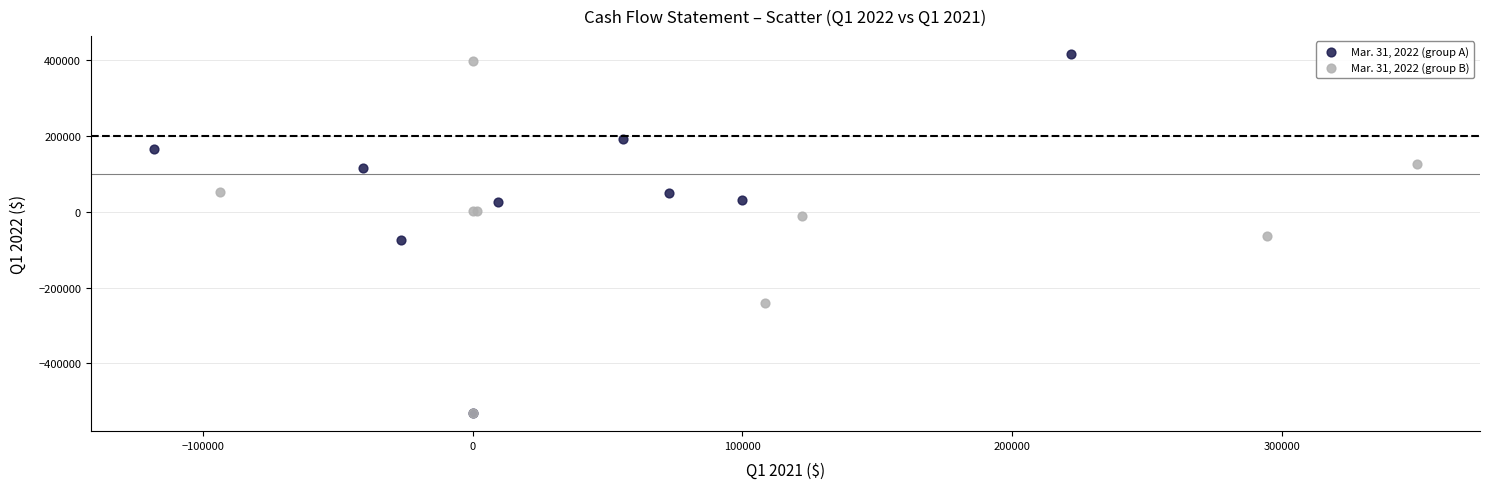

Which series has the largest Y range (max minus min)?

Mar. 31, 2022 (group A)